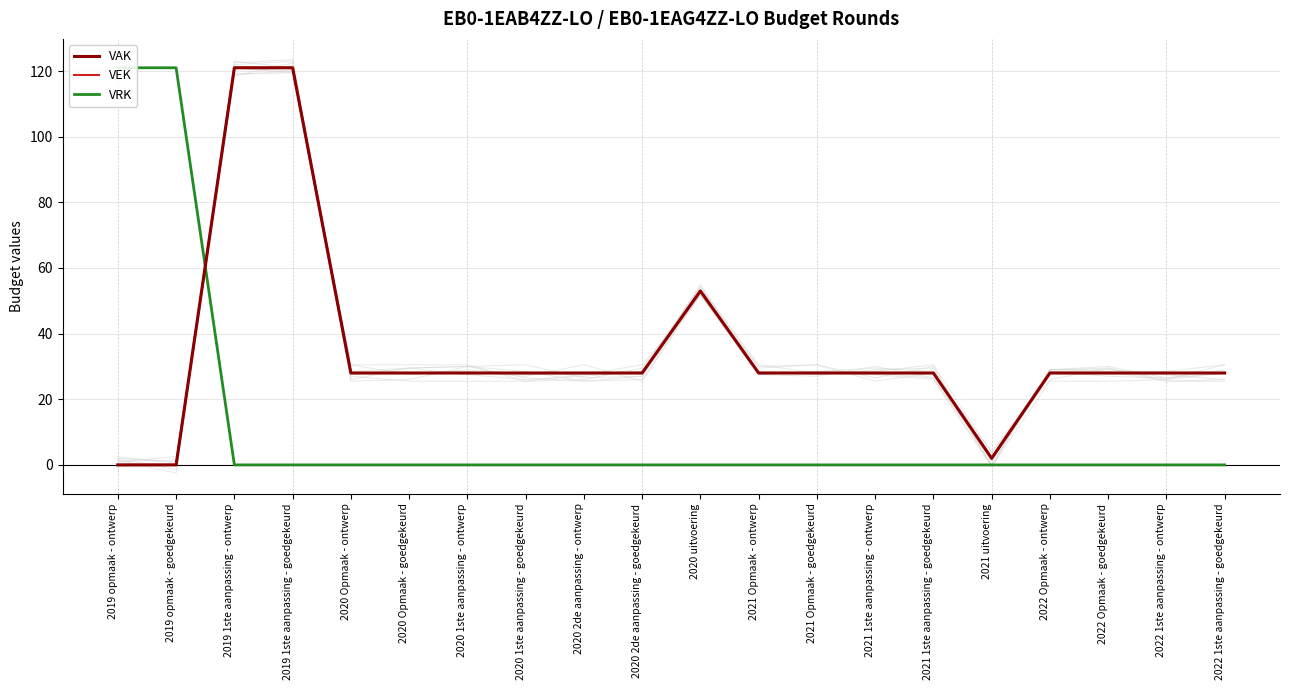

At which category does VEK reach its first local valley?

2021 uitvoering